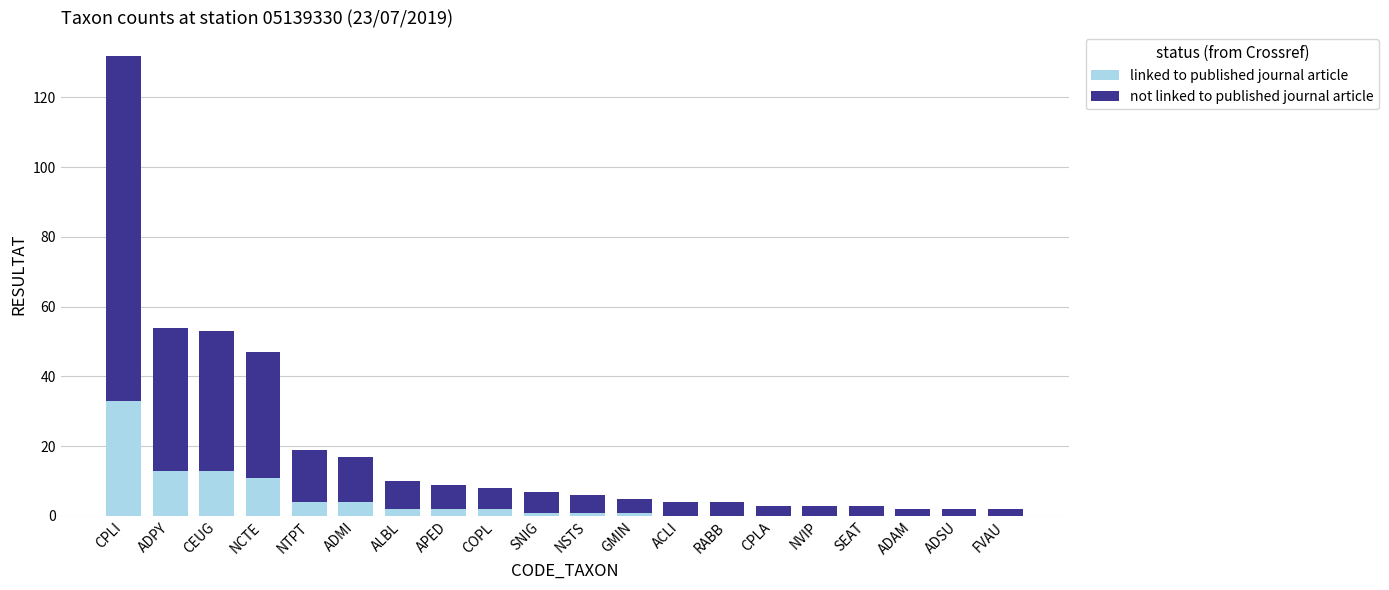

The linked to published journal article series shows 11 at NCTE. True or false?

True